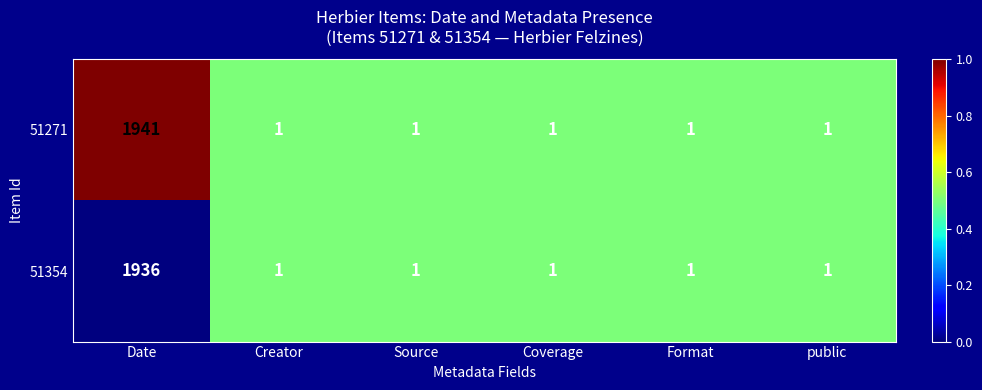

Reading left to right, what are all the values shown in this chart?

51271: Date=1941	Creator=1	Source=1	Coverage=1	Format=1	public=1
51354: Date=1936	Creator=1	Source=1	Coverage=1	Format=1	public=1